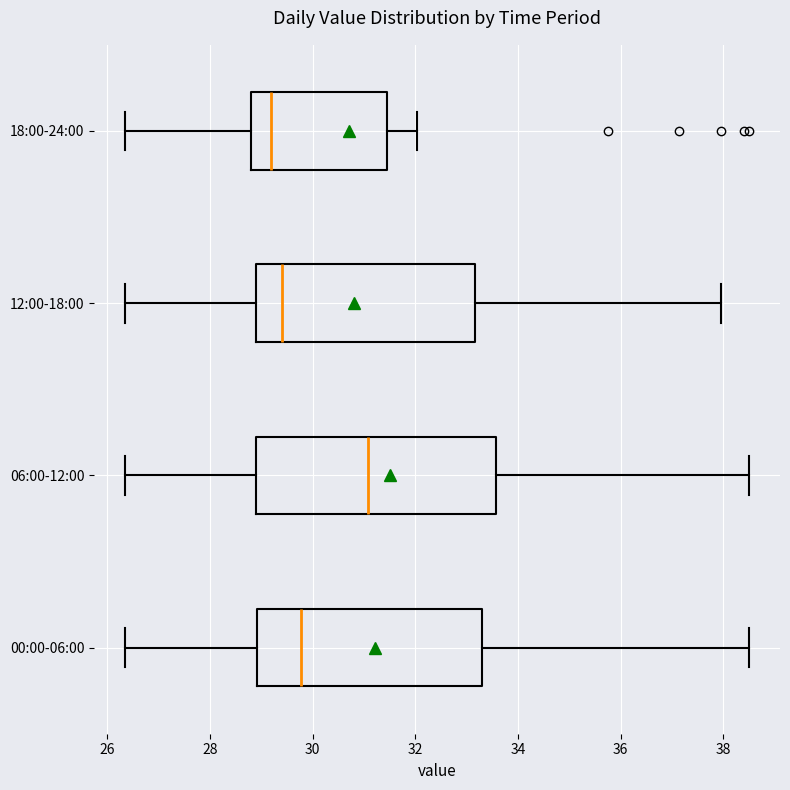

Reading bottom to top, transcribe this box plot: for each box, give where its median line is, the range the box spans, and where its two whiskers end, as read against the x-axis. The values are not printed on the chart, so give them approximately, as read against the axis.

00:00-06:00: median 29.8, box 29.0 to 33.4, whiskers 26.4 to 38.6
06:00-12:00: median 31.0, box 29.0 to 33.6, whiskers 26.4 to 38.6
12:00-18:00: median 29.4, box 28.8 to 33.2, whiskers 26.4 to 38.0
18:00-24:00: median 29.2, box 28.8 to 31.4, whiskers 26.4 to 32.0